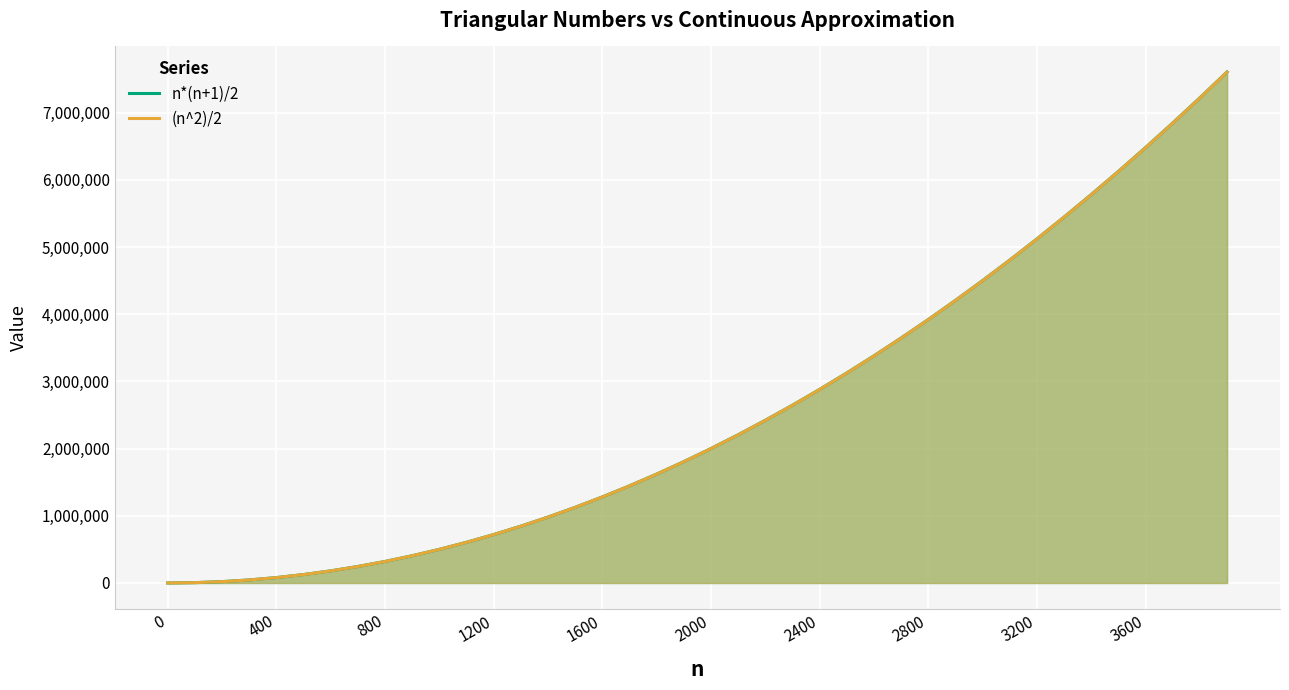

True or false: (n^2)/2 has more than 2 points higher than both neighbors.

False